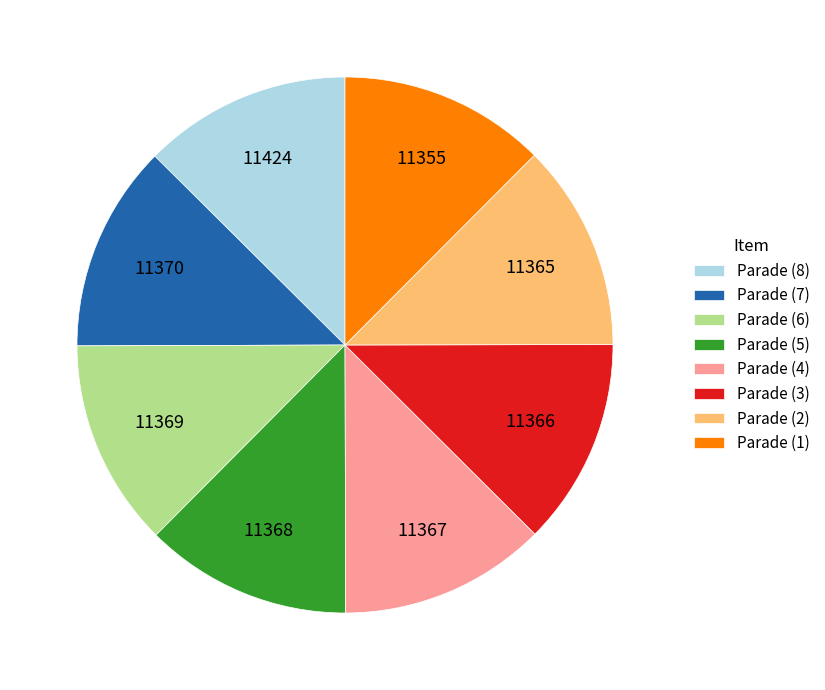

Is Parade (8) the majority of the pie?

No